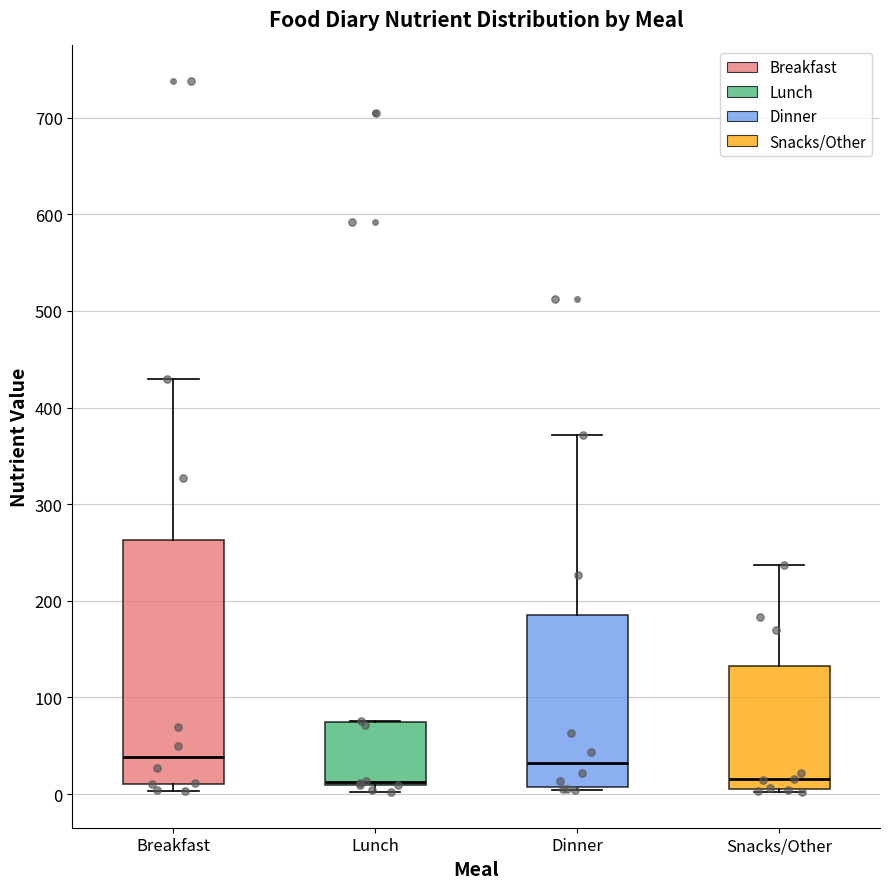

Where is the upper edge of the box for Lunch on the y-axis? The values are not printed on the chart, so give them approximately, as read against the axis.

70